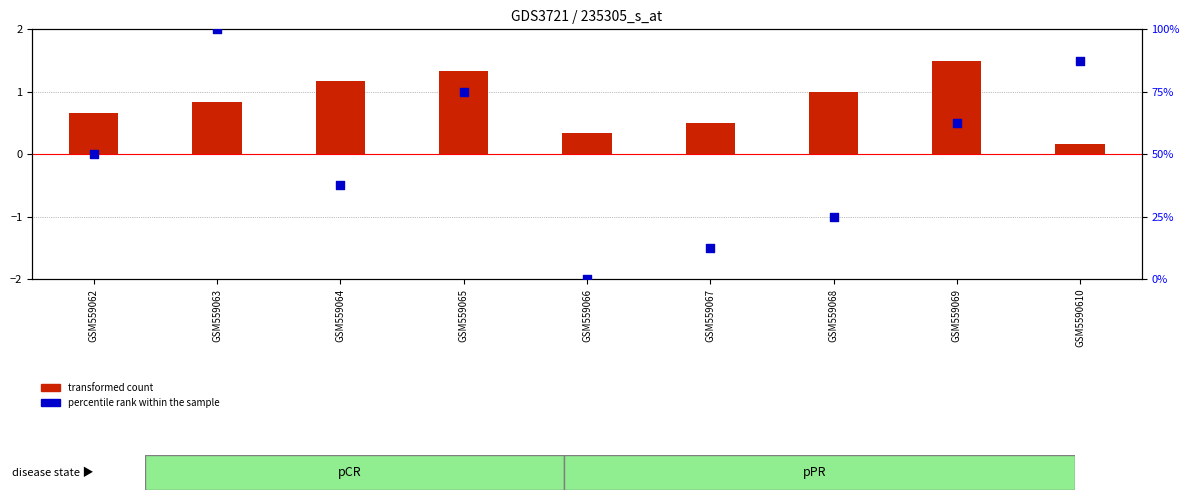

What is the total value across all series at GSM559067?

13.0